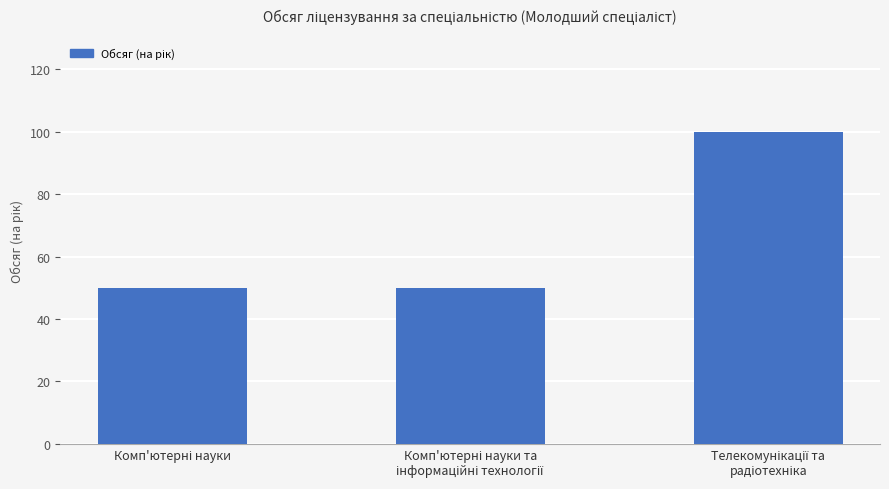

What is the minimum value shown in the chart?

50